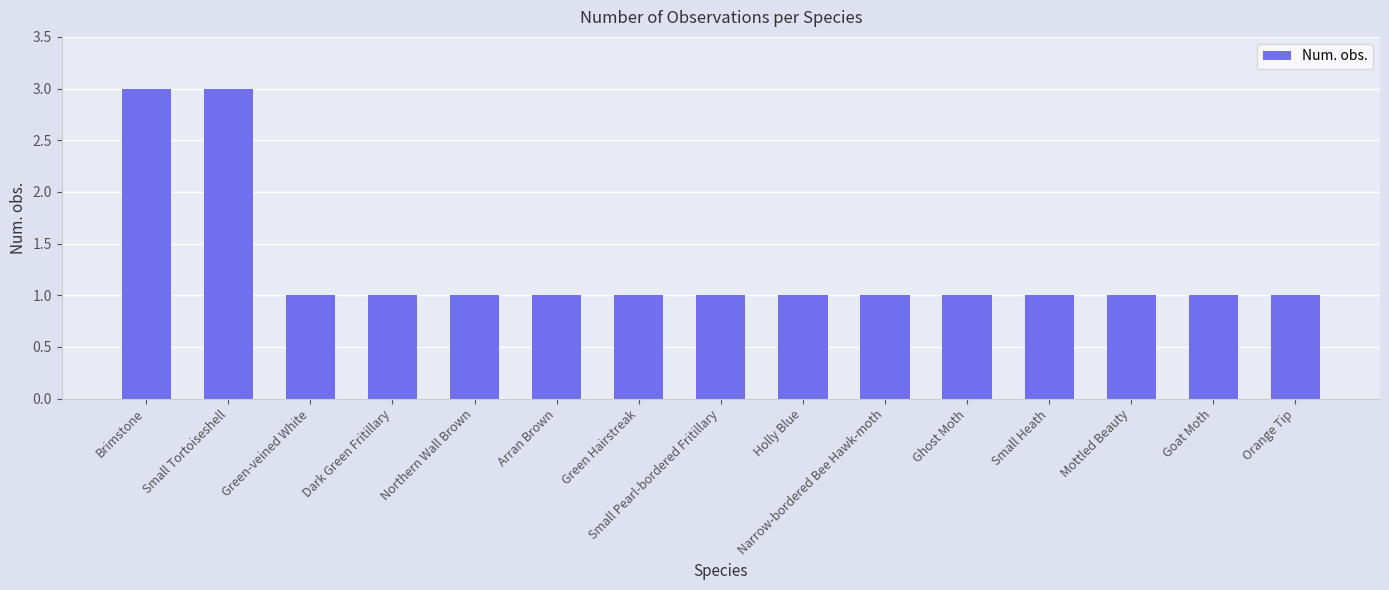

Are the bars grouped side by side (vs. stacked)?

No